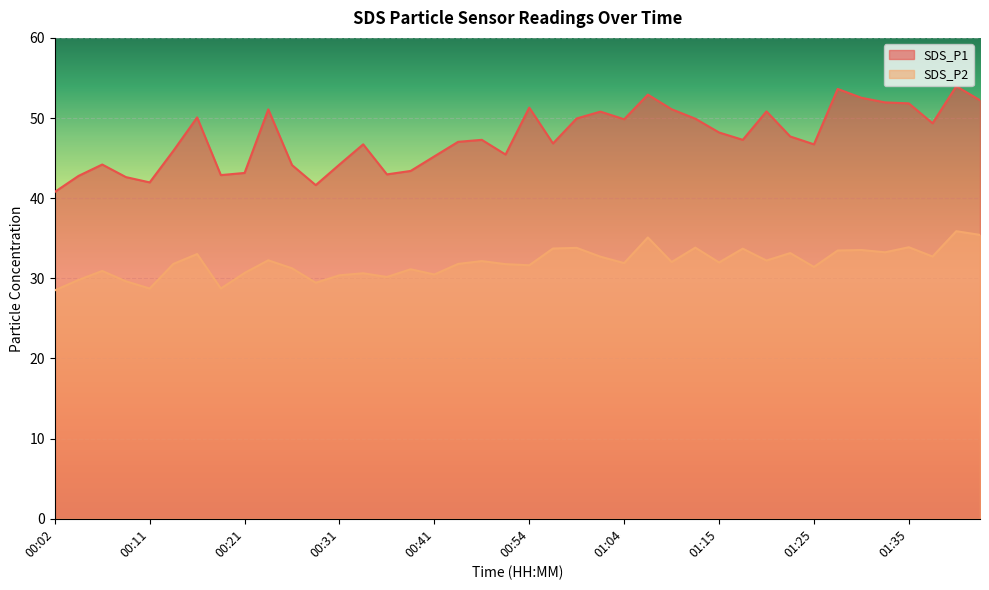

Where is SDS_P1 nearest to the value 47?

00:44